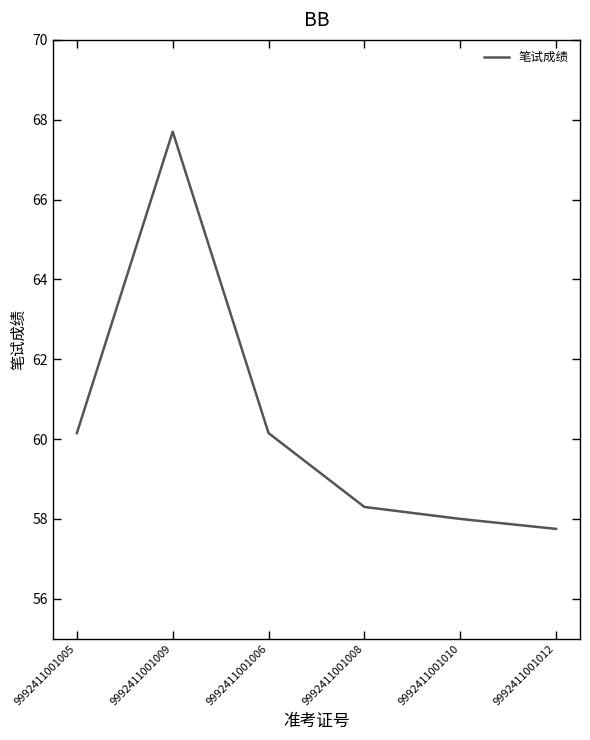

True or false: the data shows 25.0 at 9992411001009.

False